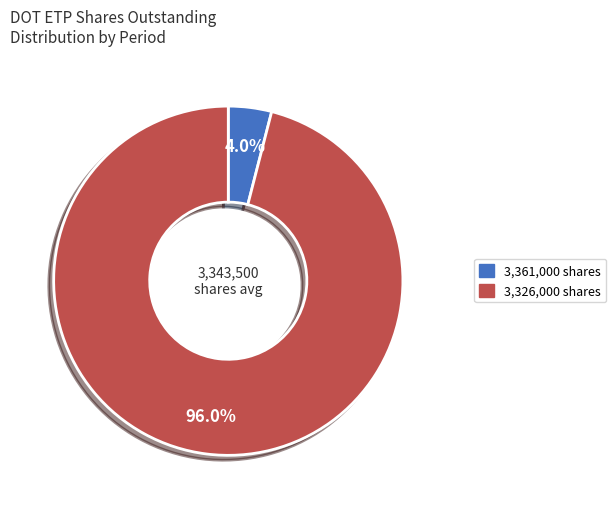

Count the number of slices in the pie.

2